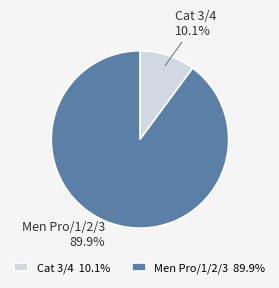

What percentage is the Cat 3/4 slice, to the nearest percent?

10%